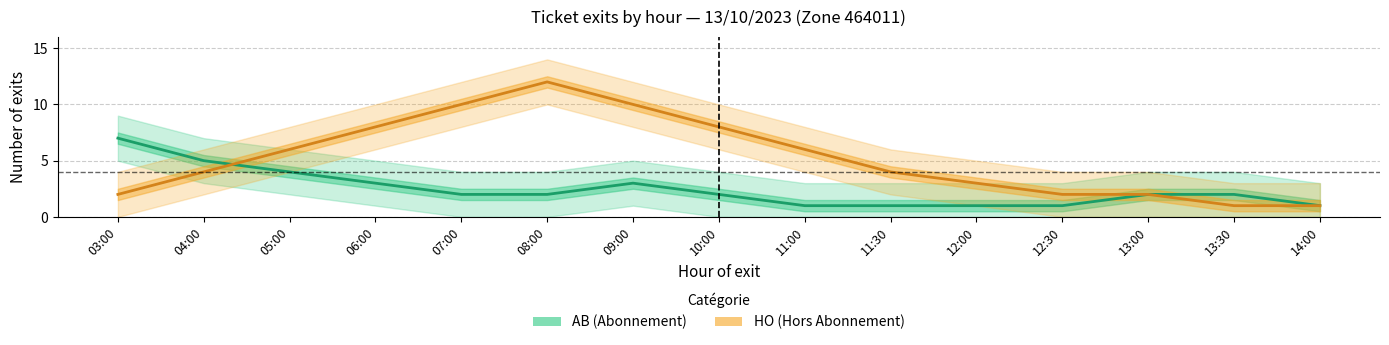

At which label does AB (Abonnement) reach its minimum?

11:00